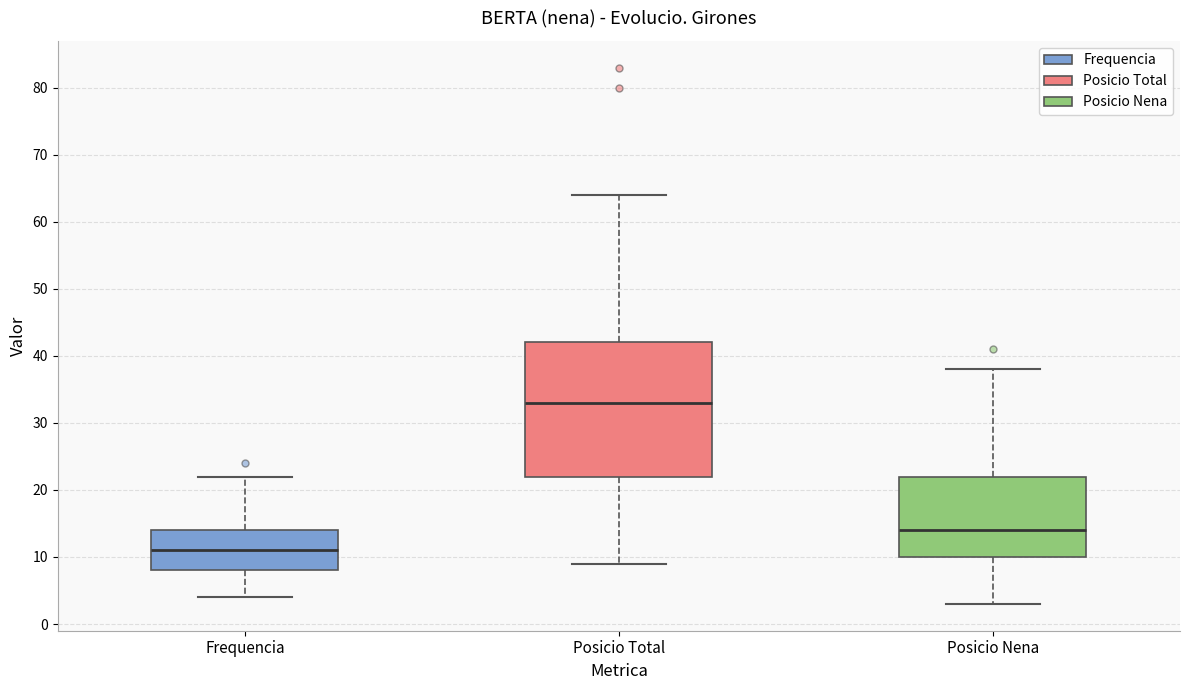

Where does the upper whisker of the box for Posicio Nena end on the y-axis? The values are not printed on the chart, so give them approximately, as read against the axis.

38